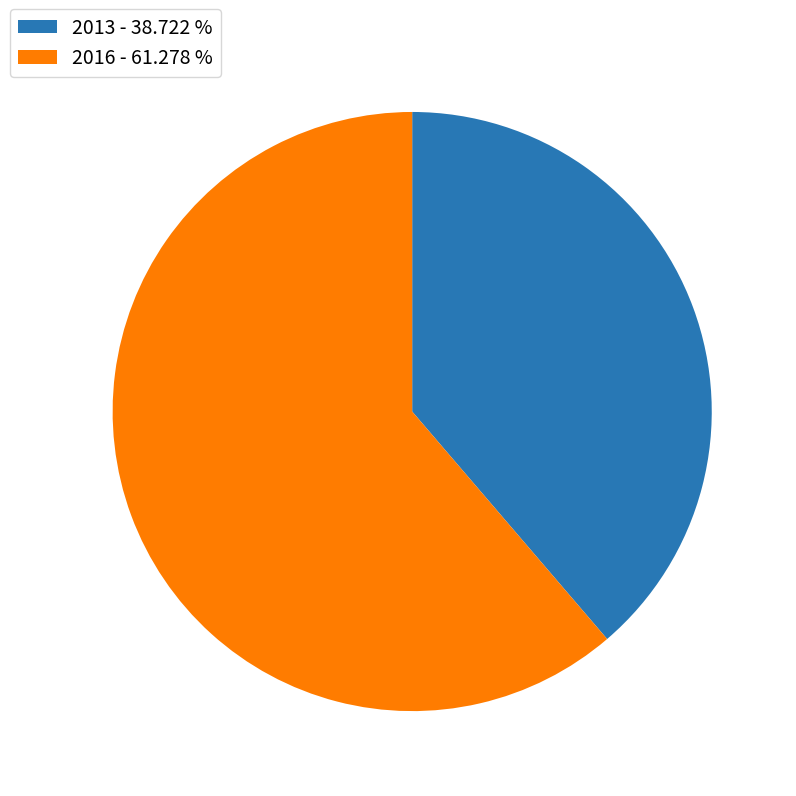

Which category has the smallest portion of the pie?

2013